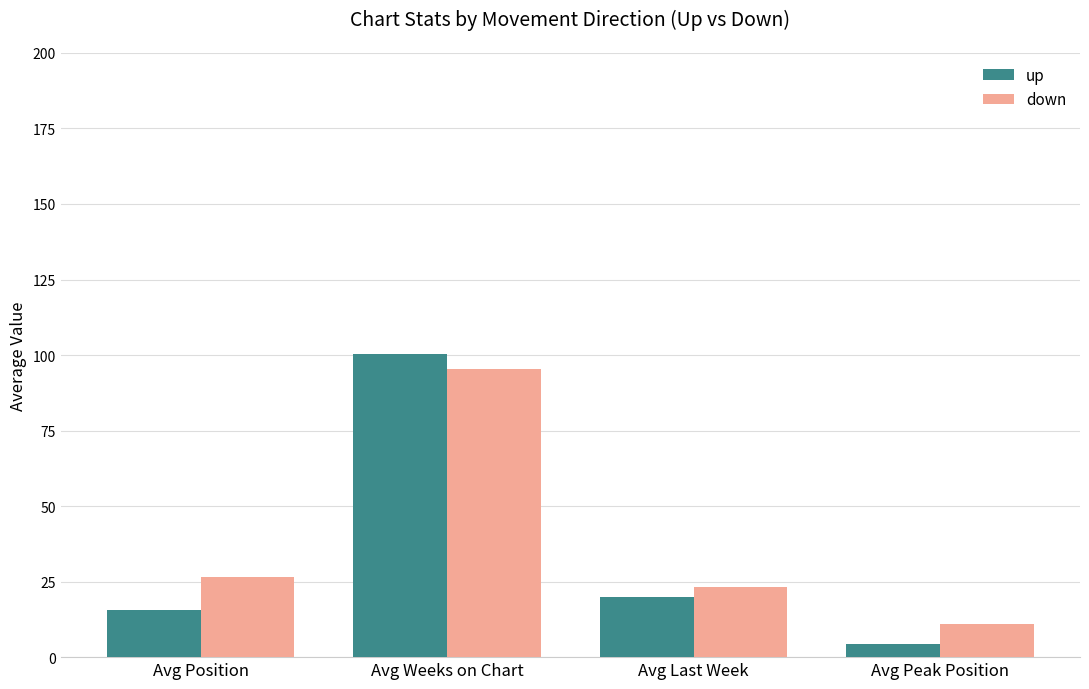

What position from the right is Avg Last Week?

2